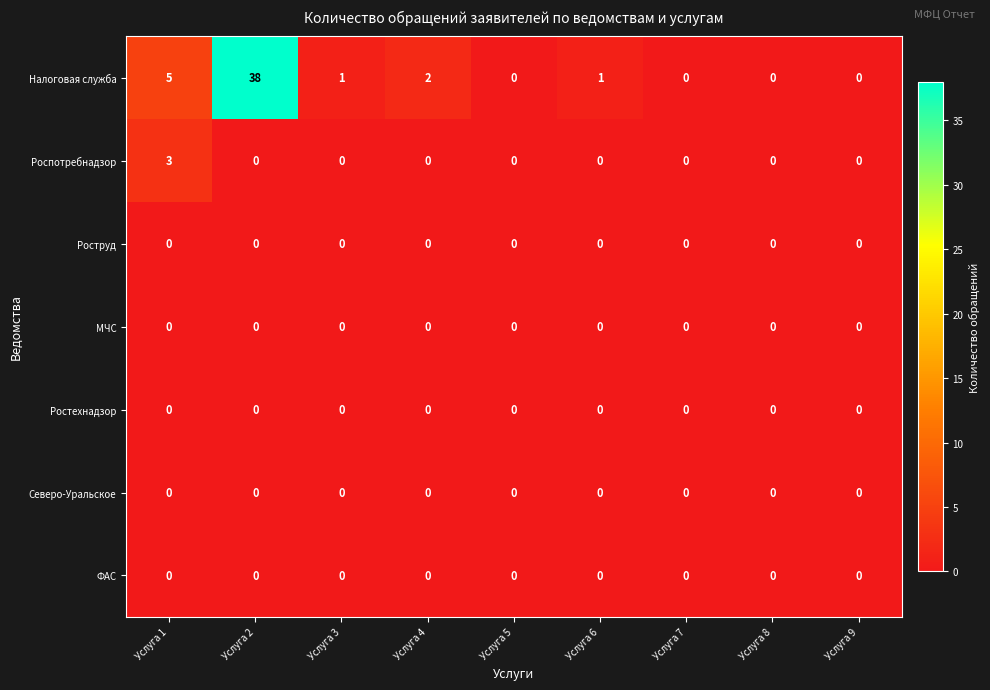

Which series has the largest range (max minus min)?

Налоговая служба